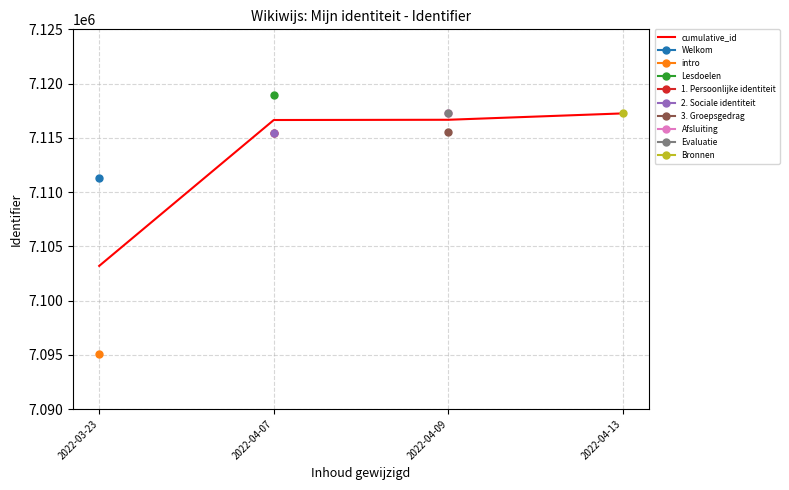

What is the change in value from 2022-04-07 to 2022-04-09?

+22.0